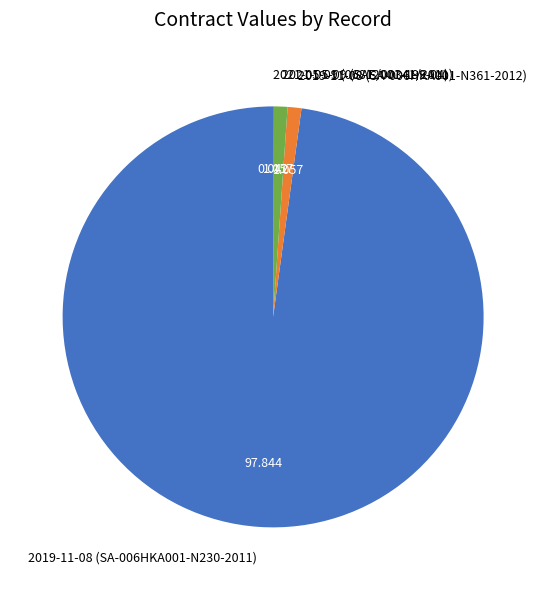

Is the sum of 2019-11-08 (SA-006HKA001-N230-2011) and 2021-05-09 (SAE/00341/2011) greater than half?

Yes